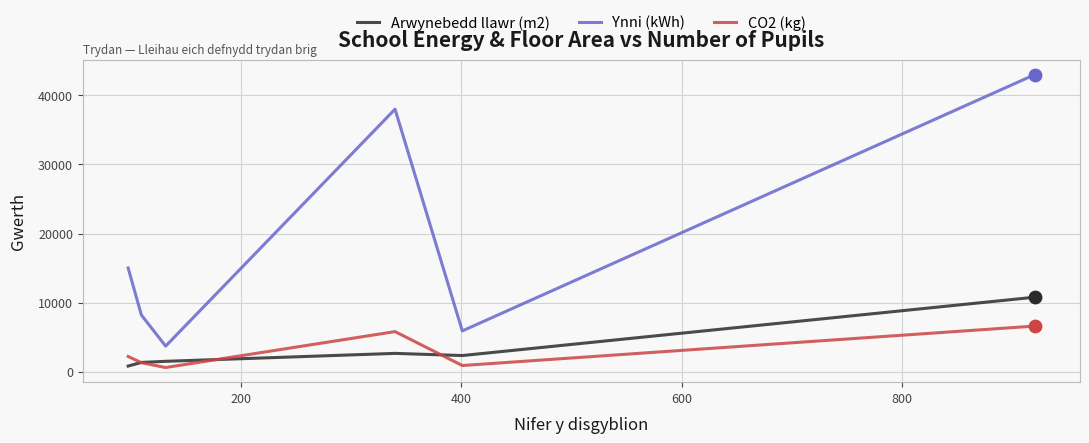

Which series has the largest total across all categories?

Ynni (kWh)